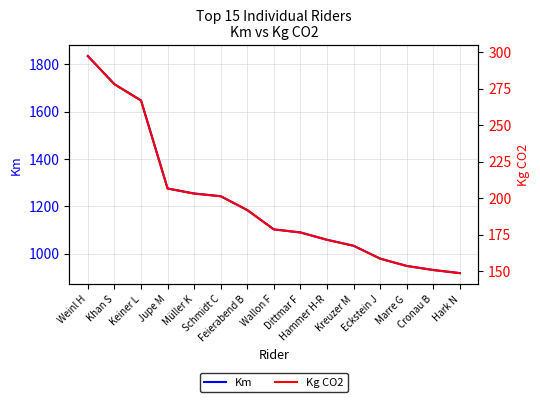

What is the difference between the maximum and second lowest values in the Km series?

903.3